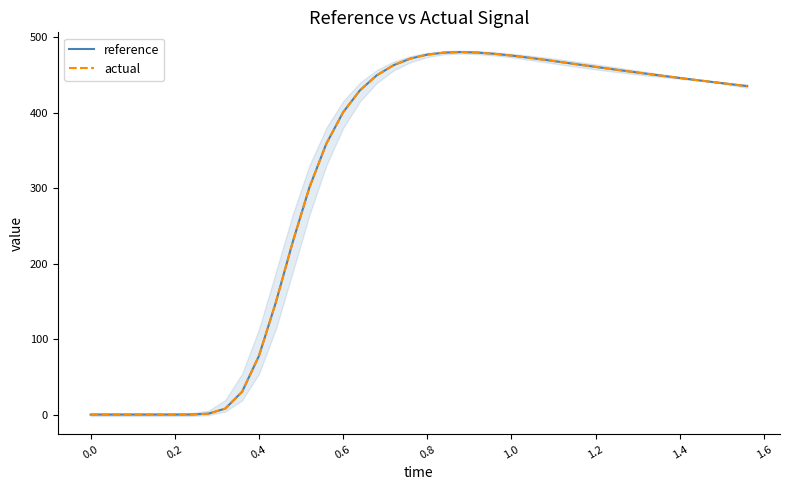

What is the average value of the actual series?

314.6